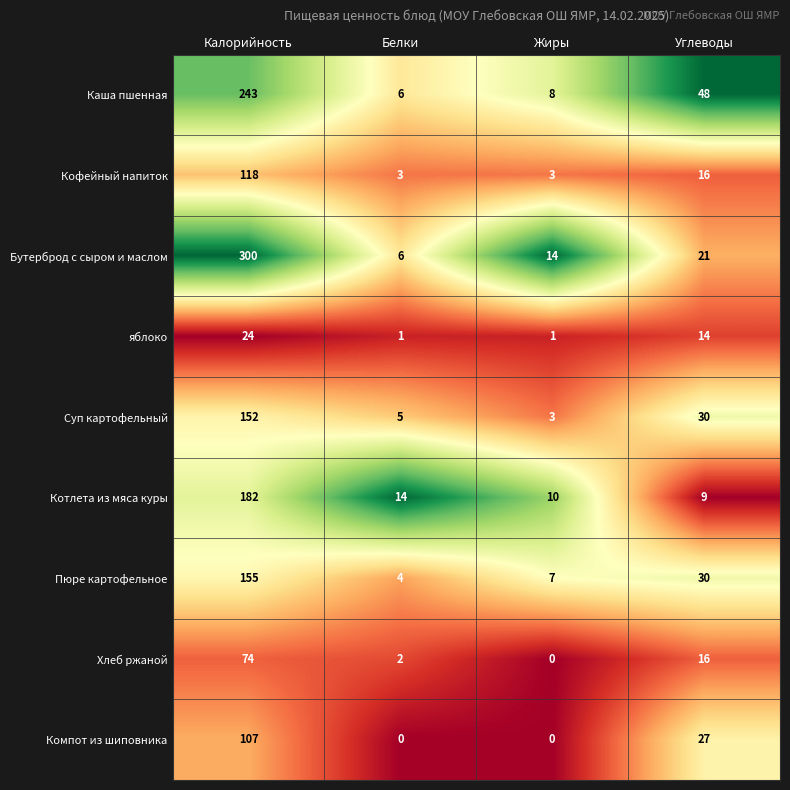

Which series has the largest total across all categories?

Бутерброд с сыром и маслом